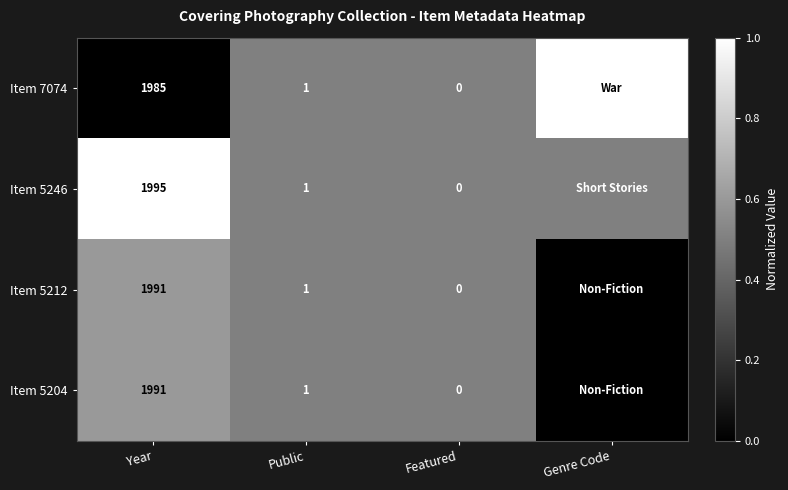

What is the sum of the Item 7074 values at Public and Featured?

1.0